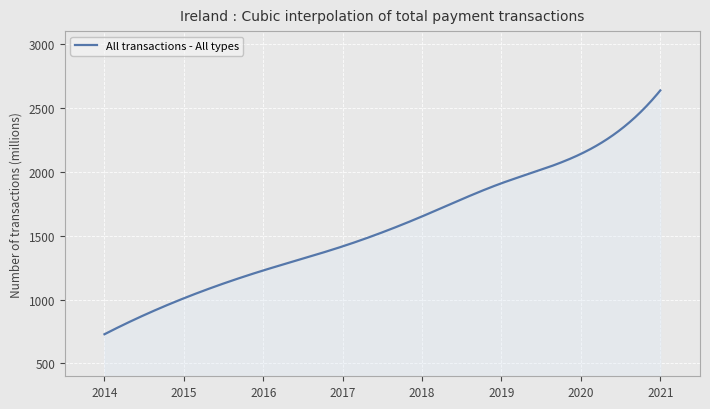

What is the smallest value displayed?

728.8